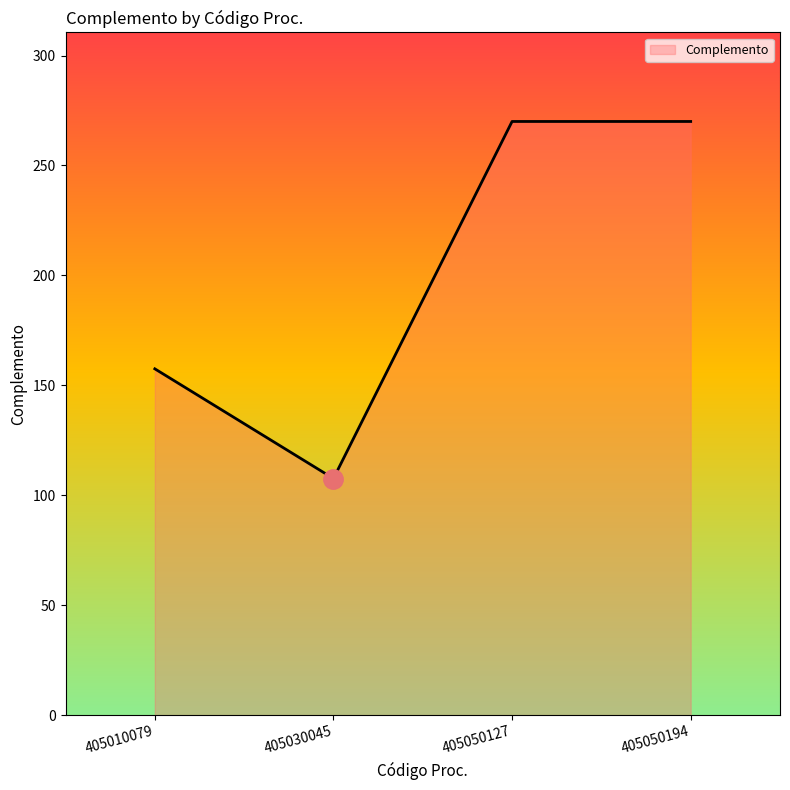

What value does the data have at 405010079?

157.5